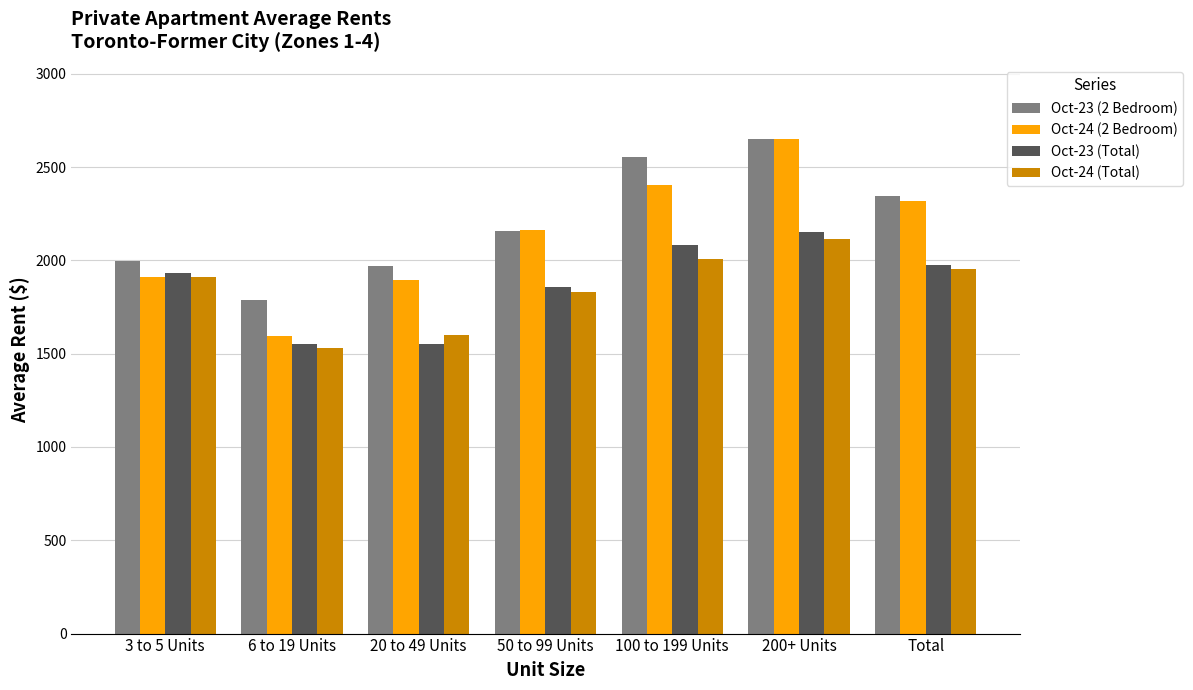

At which label is Oct-23 (2 Bedroom) closest to 2218?

50 to 99 Units